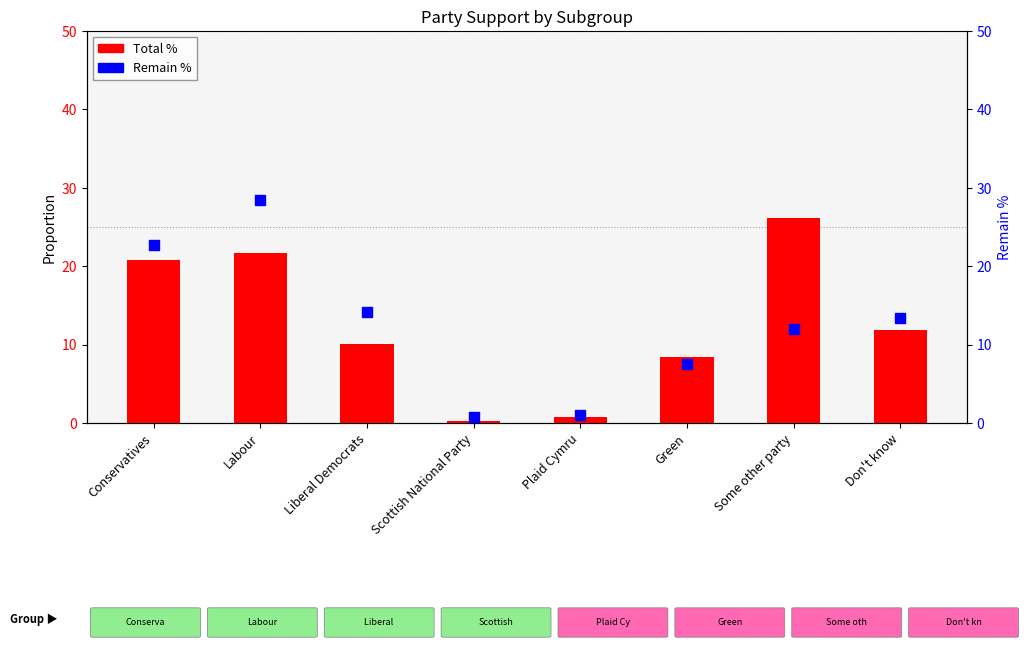

At which category is the sum across all series the highest?

Labour